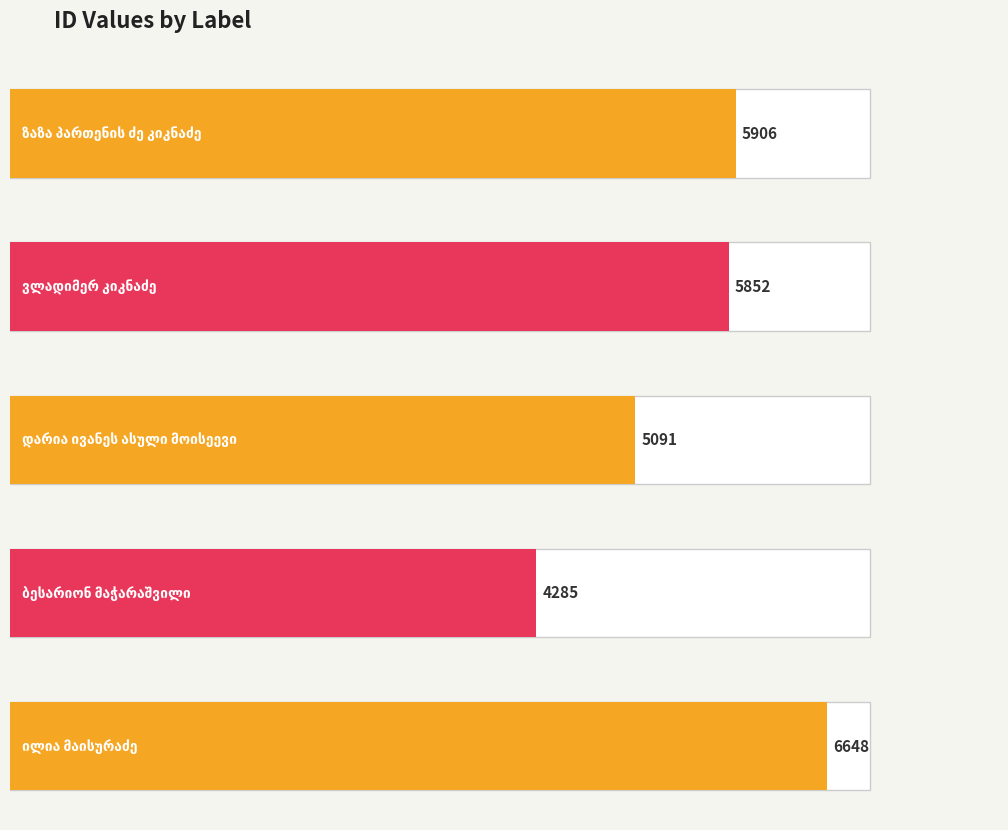

List the labels in order of value, smallest first.

ბესარიონ მაჭარაშვილი, დარია ივანეს ასული მოისეევი, ვლადიმერ კიკნაძე, ზაზა პართენის ძე კიკნაძე, ილია მაისურაძე